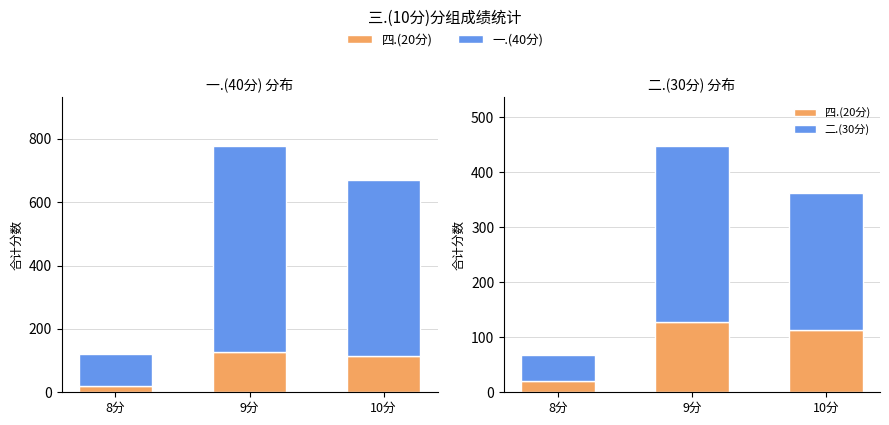

The value of 二.(30分) at 10分 is 250. True or false?

True